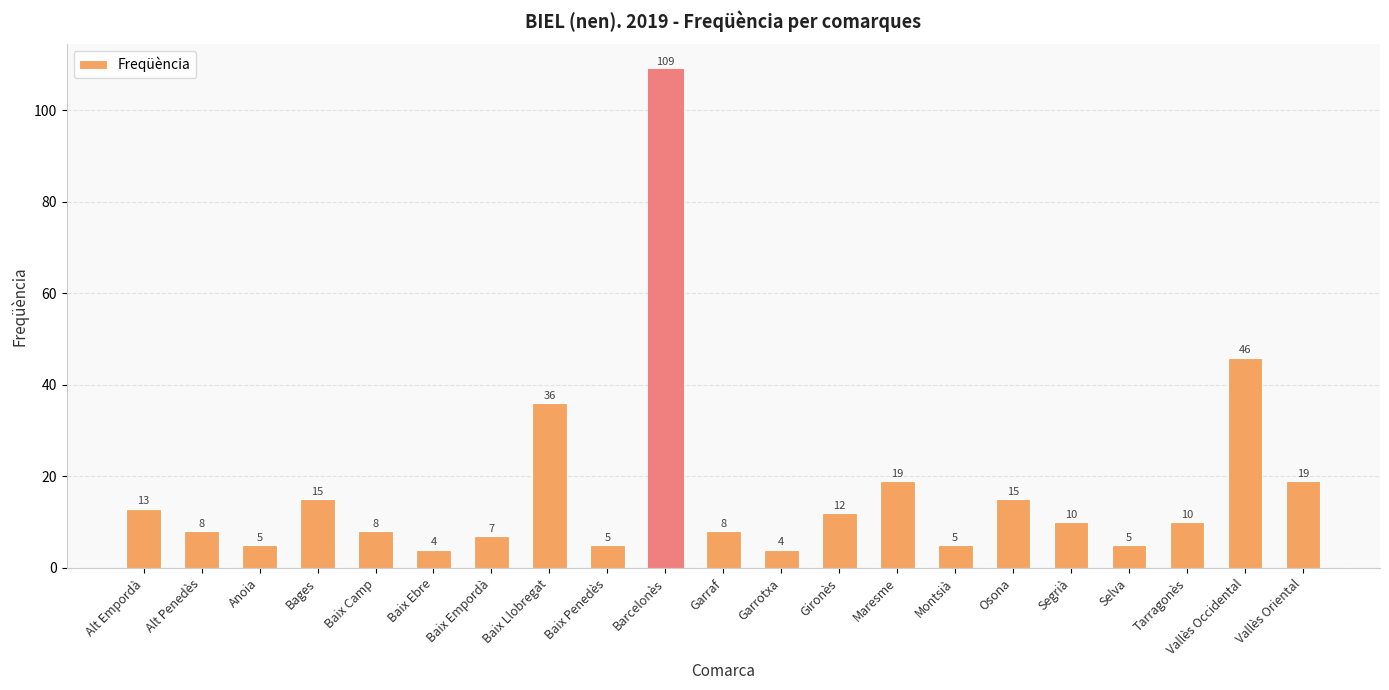

How many categories are shown in the chart?

21